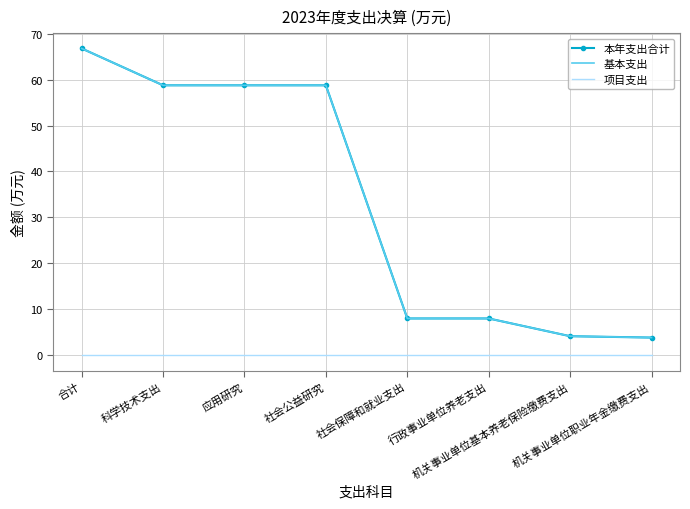

True or false: 项目支出 and 本年支出合计 cross at least once.

False